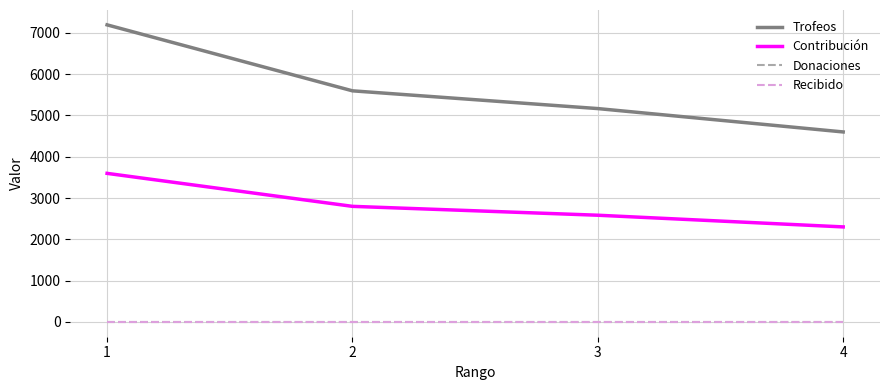

The value of Recibido at 2 is 0. True or false?

True